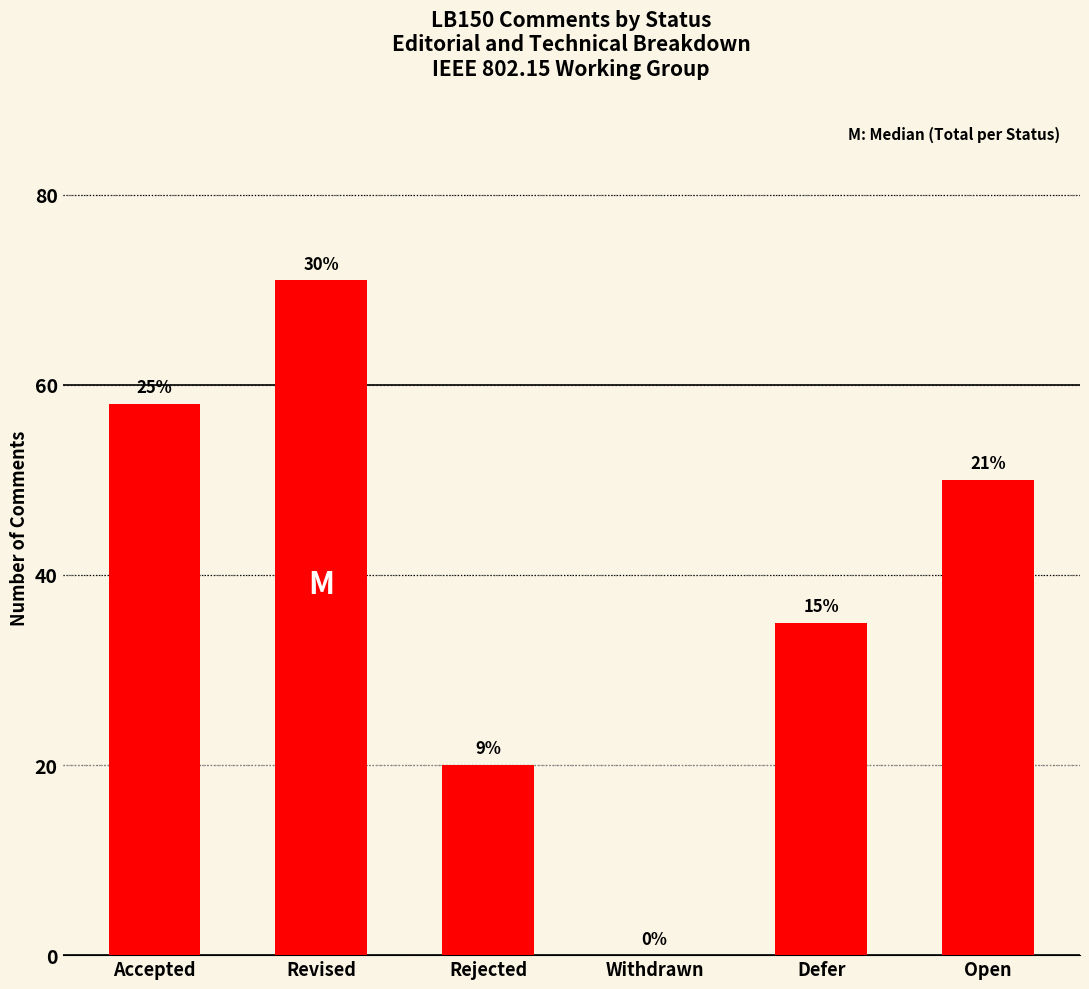

Are the bars horizontal?

No